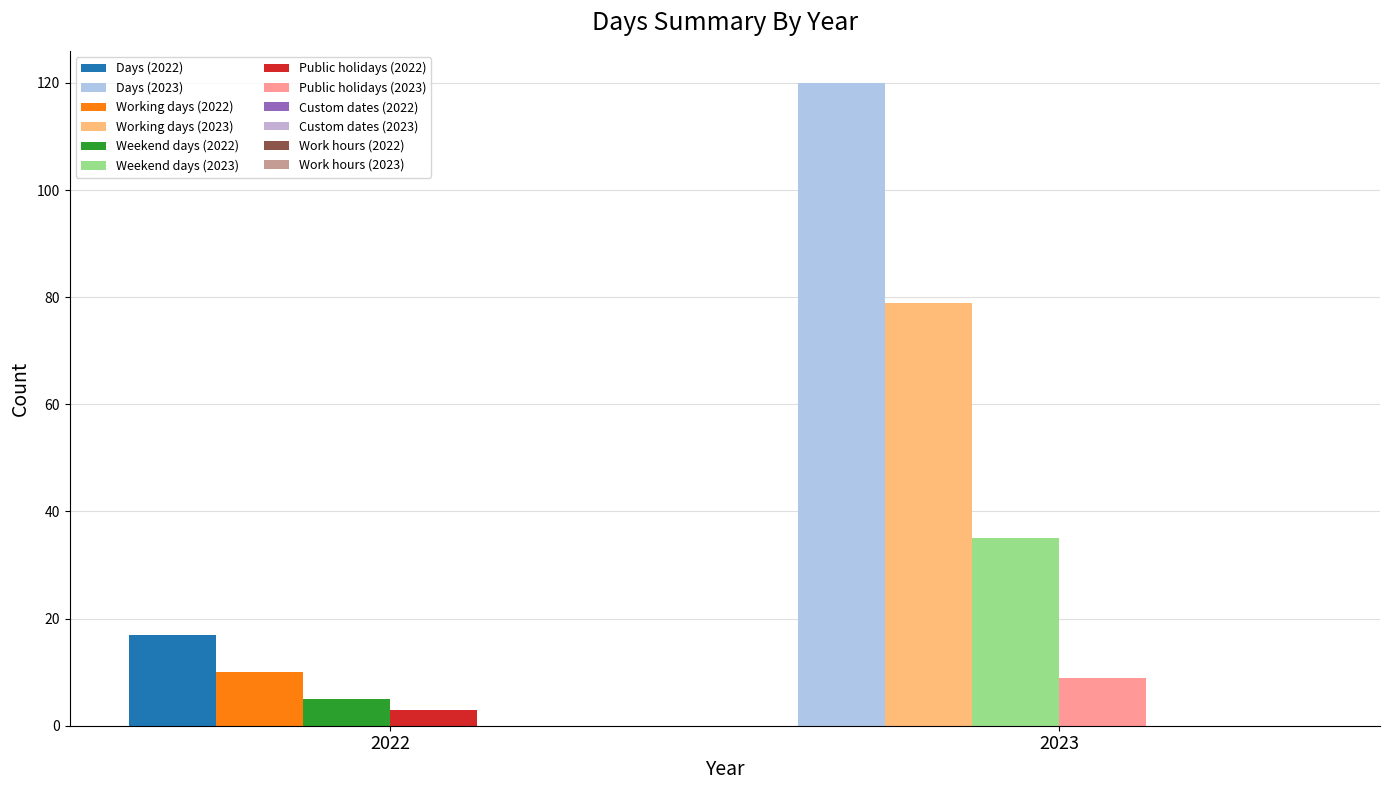

Is the value of Work hours at 2023 greater than the value of Weekend days at 2022?

No